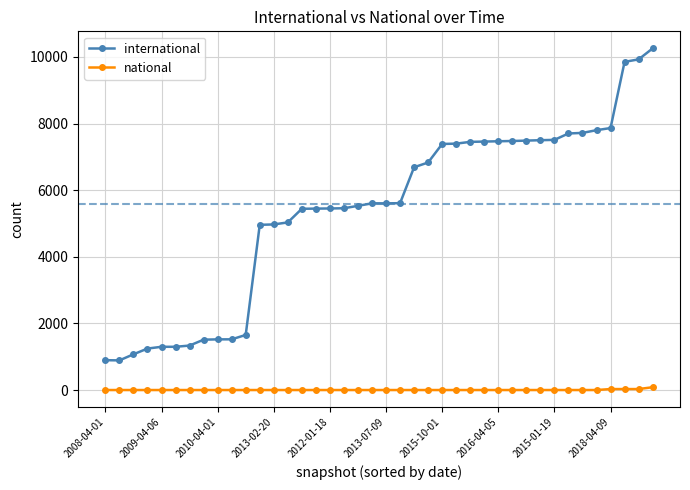

True or false: international and national intersect in this chart.

False